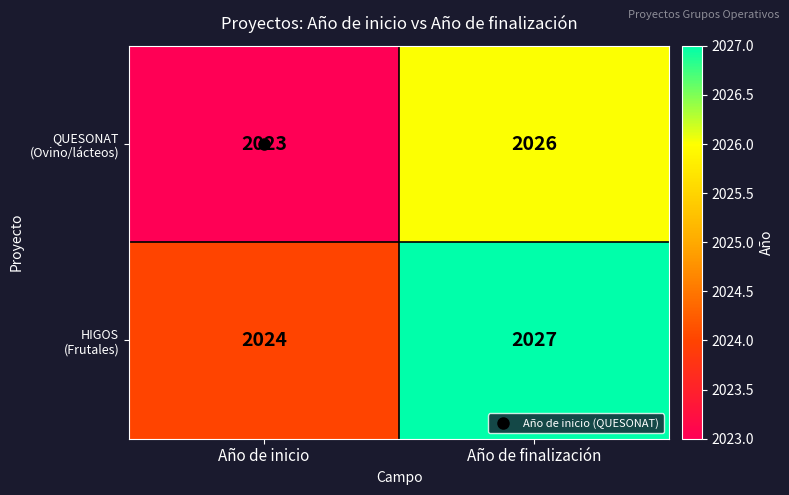

What is the greatest value displayed?

2027